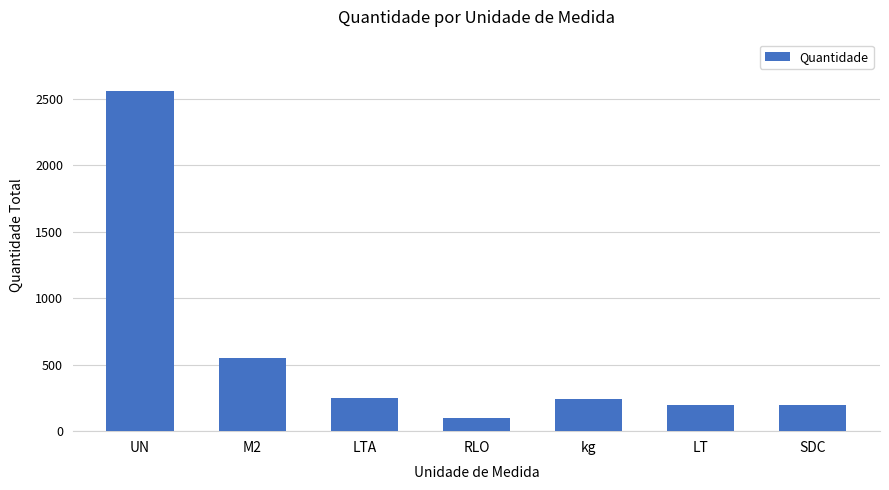

What is the difference between the values at M2 and RLO?

450